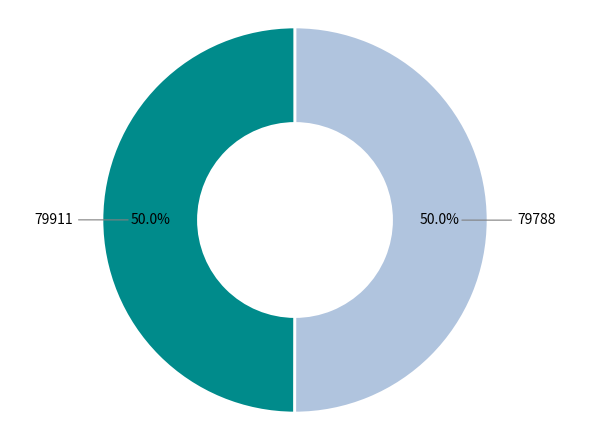

How many segments does this pie chart have?

2